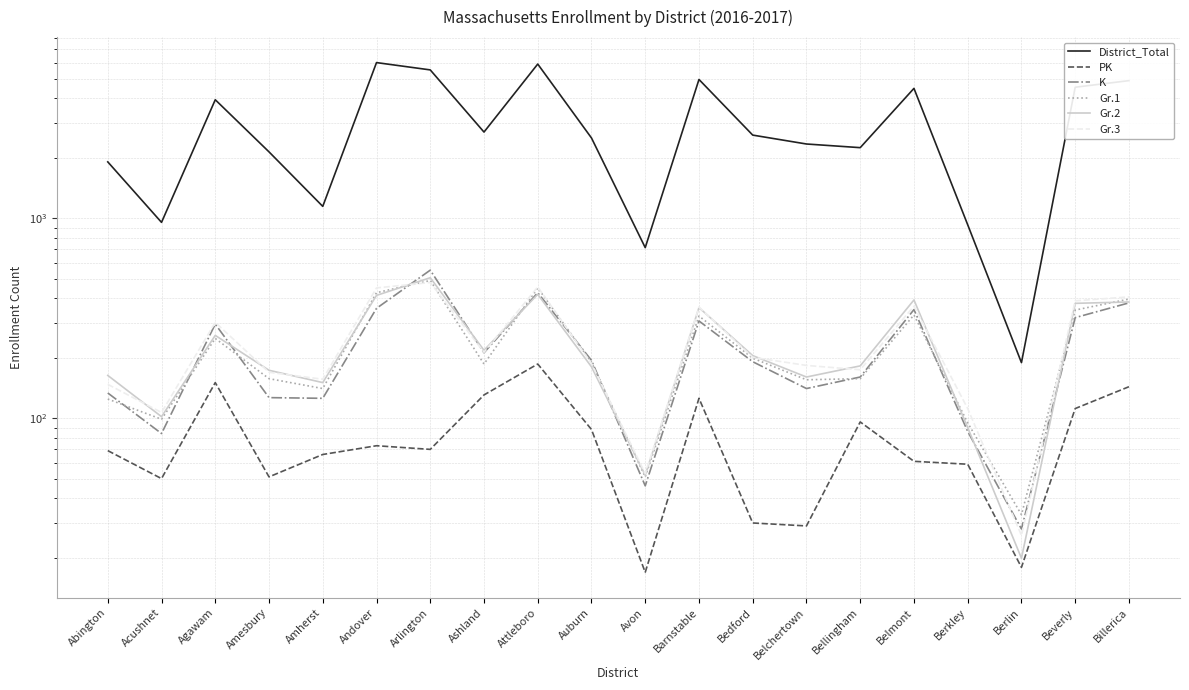

What are all the series names shown in the legend?

District_Total, PK, K, Gr.1, Gr.2, Gr.3